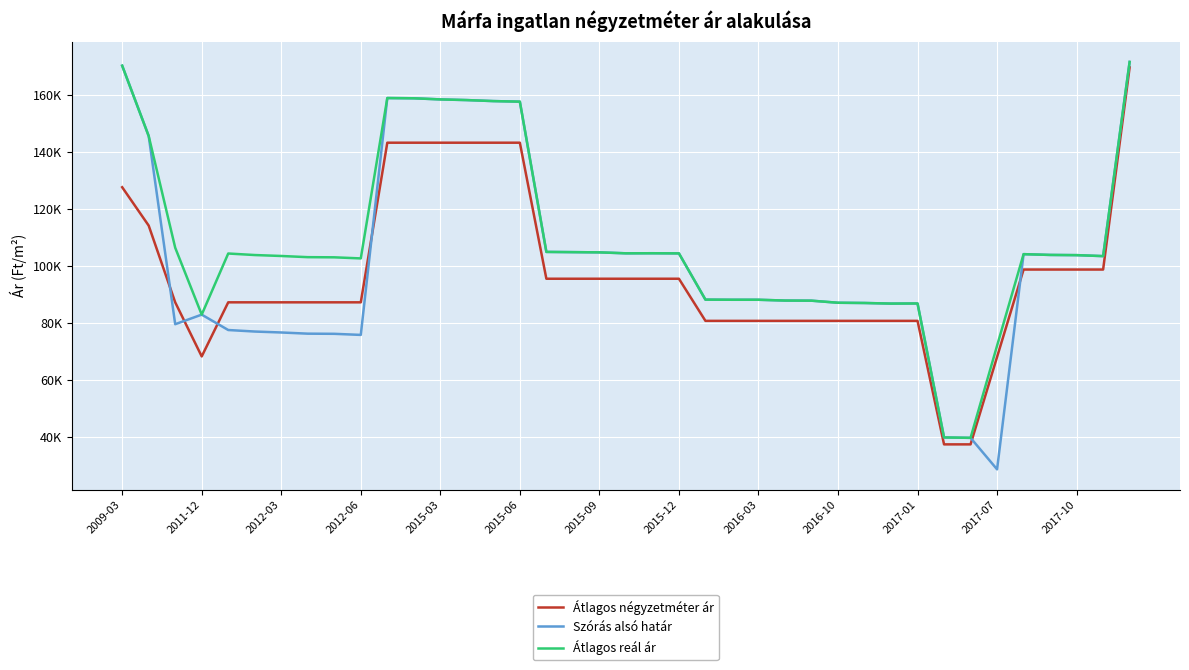

What are all the series names shown in the legend?

Átlagos négyzetméter ár, Szórás alsó határ, Átlagos reál ár